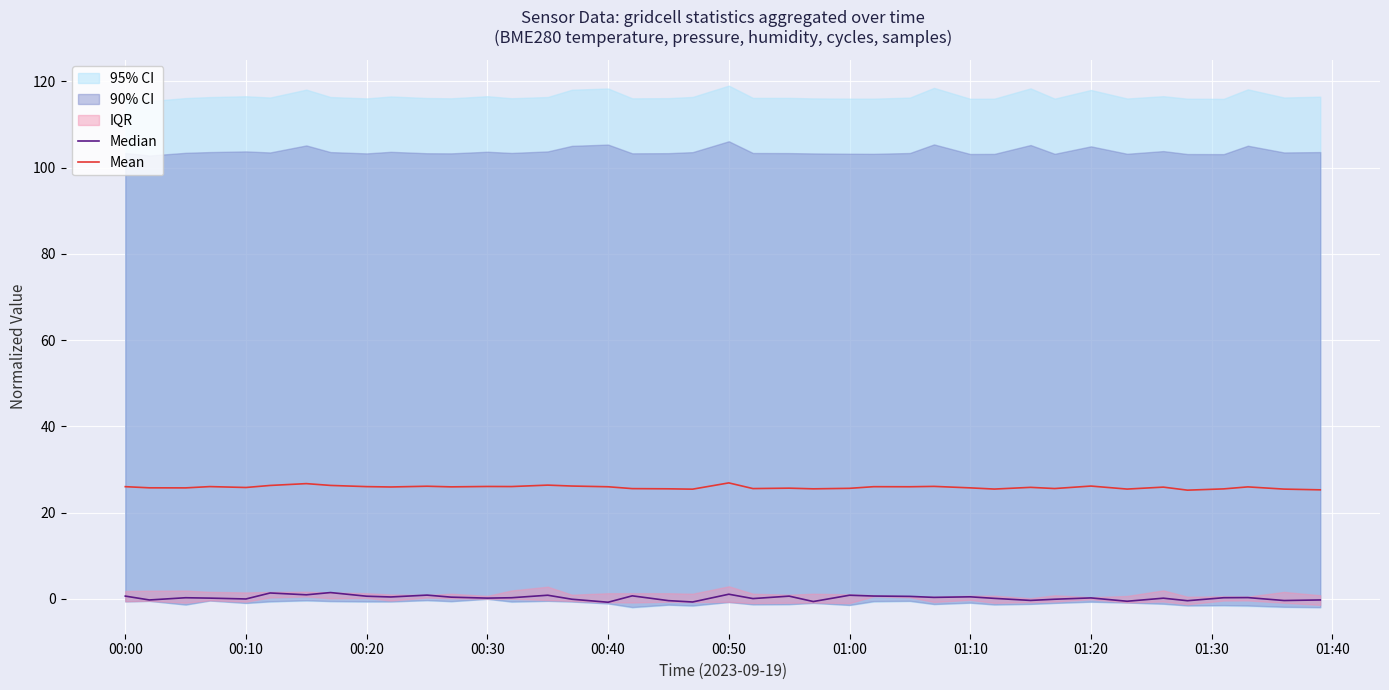

What is the sum of all Median values?

10.5